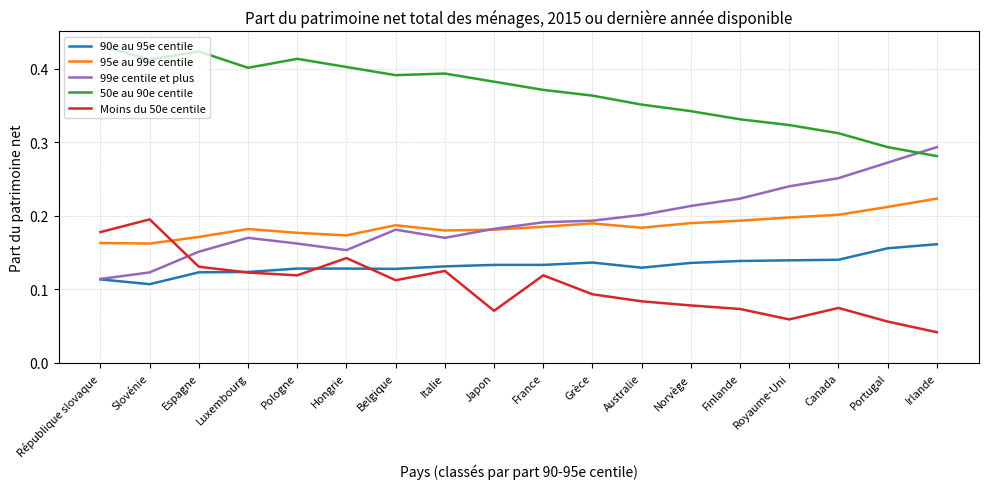

At which category does the chart reach its minimum across all series?

Irlande